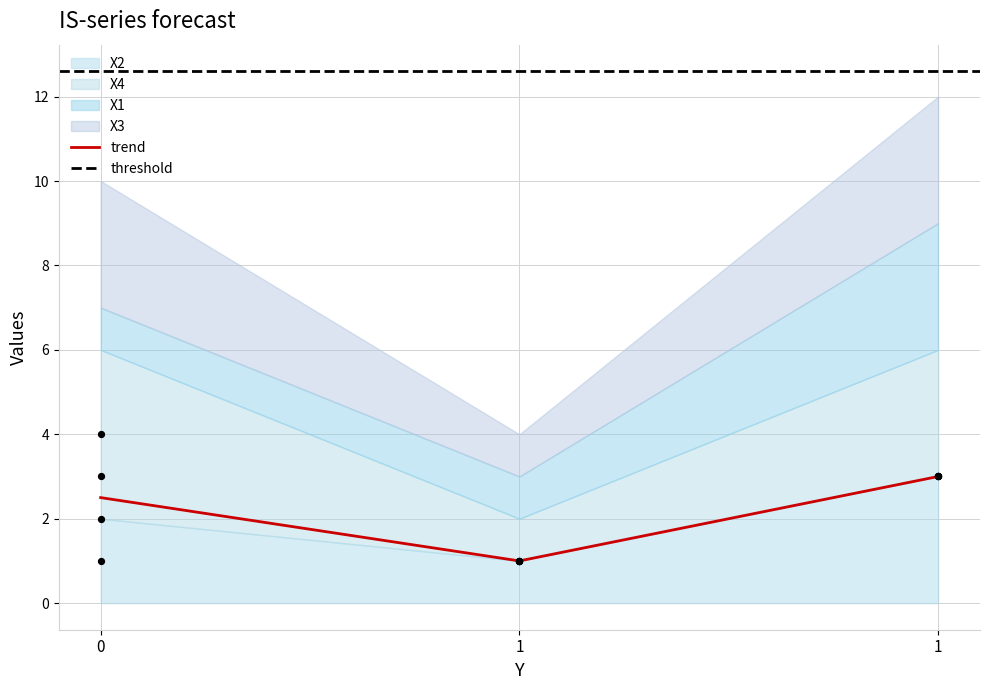

Which series contains the lowest Y value?

X2